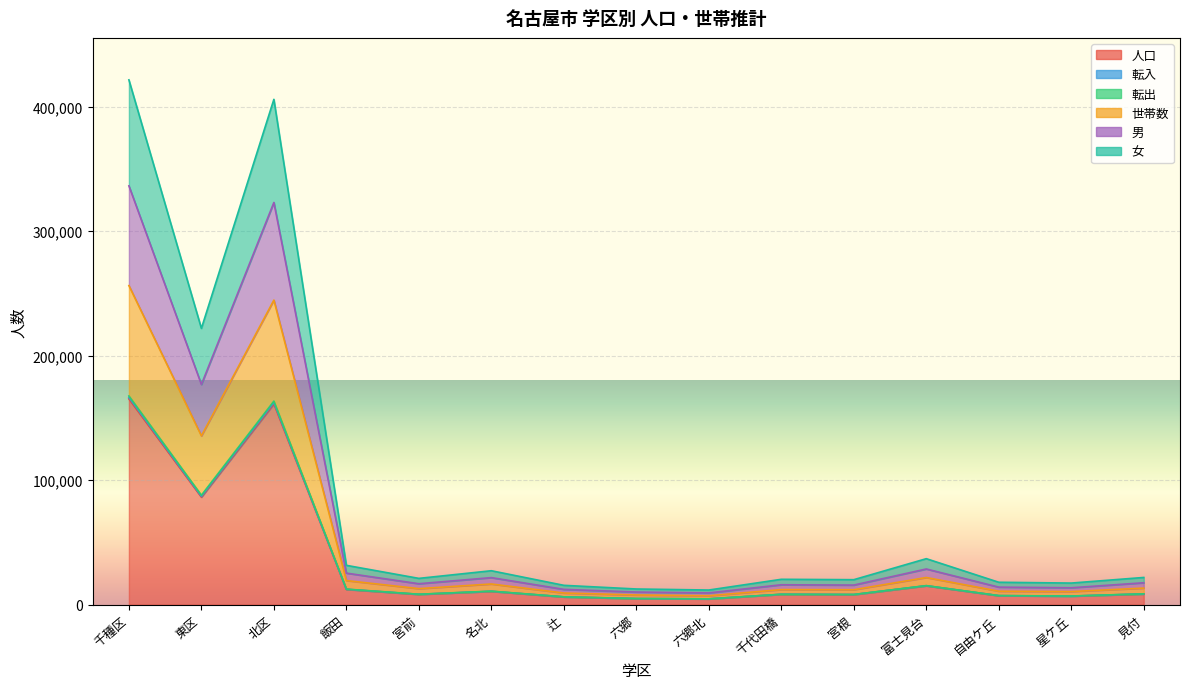

Between 六郷北 and 見付, which is larger?

見付